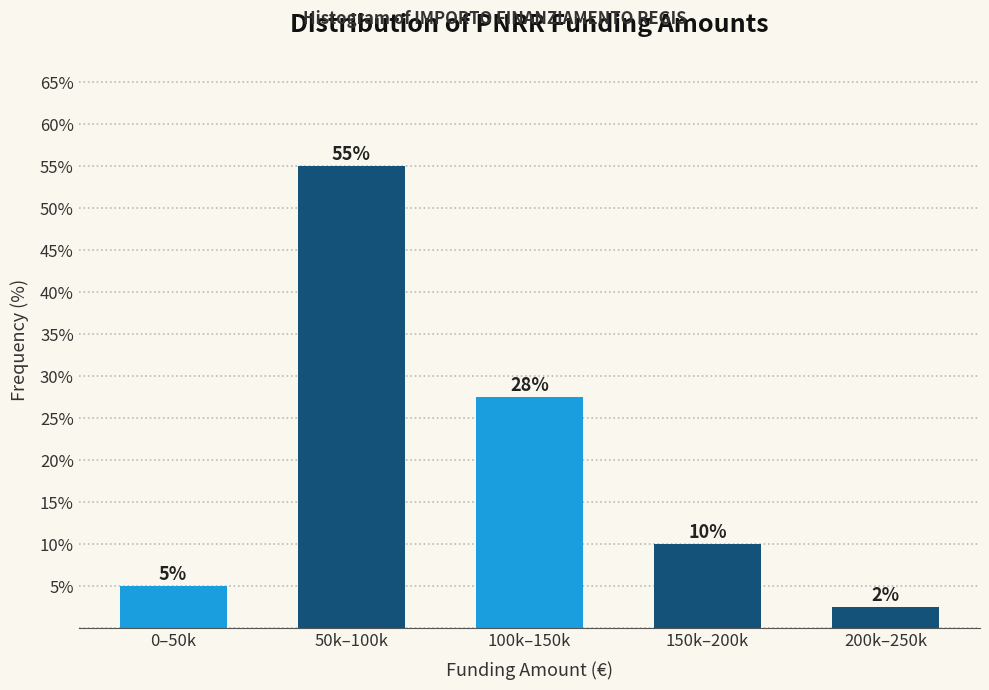

What is the label of the 5th bar from the right?

0–50k